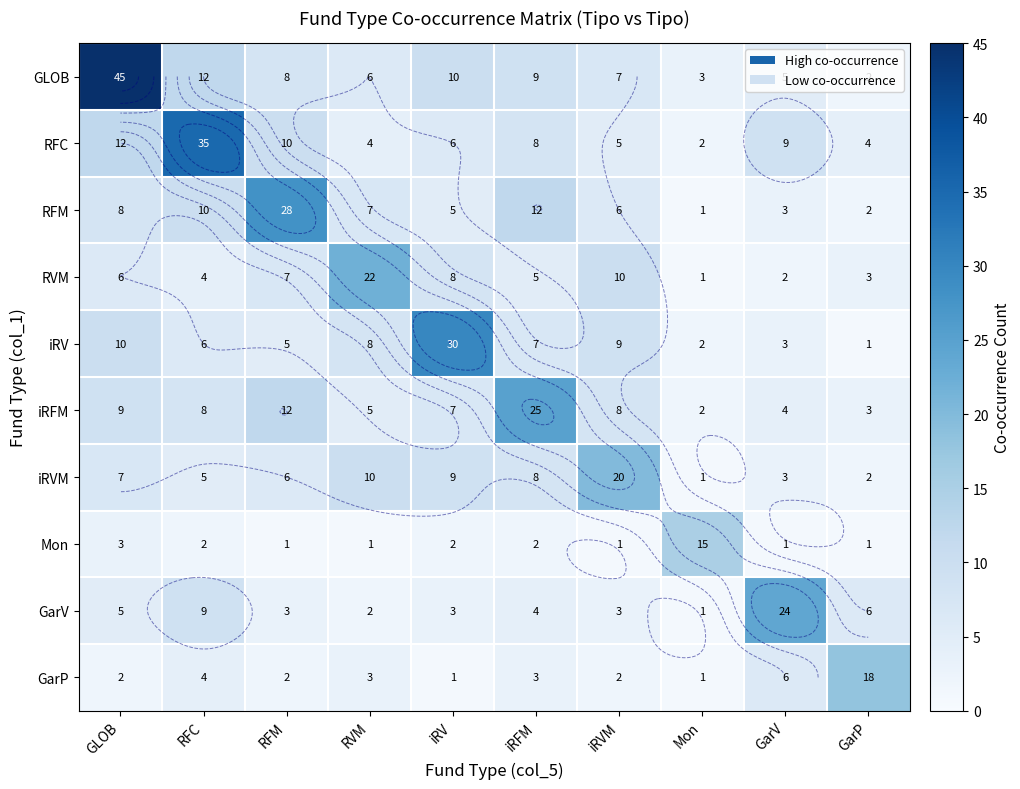

What is the sum of all GLOB values?

107